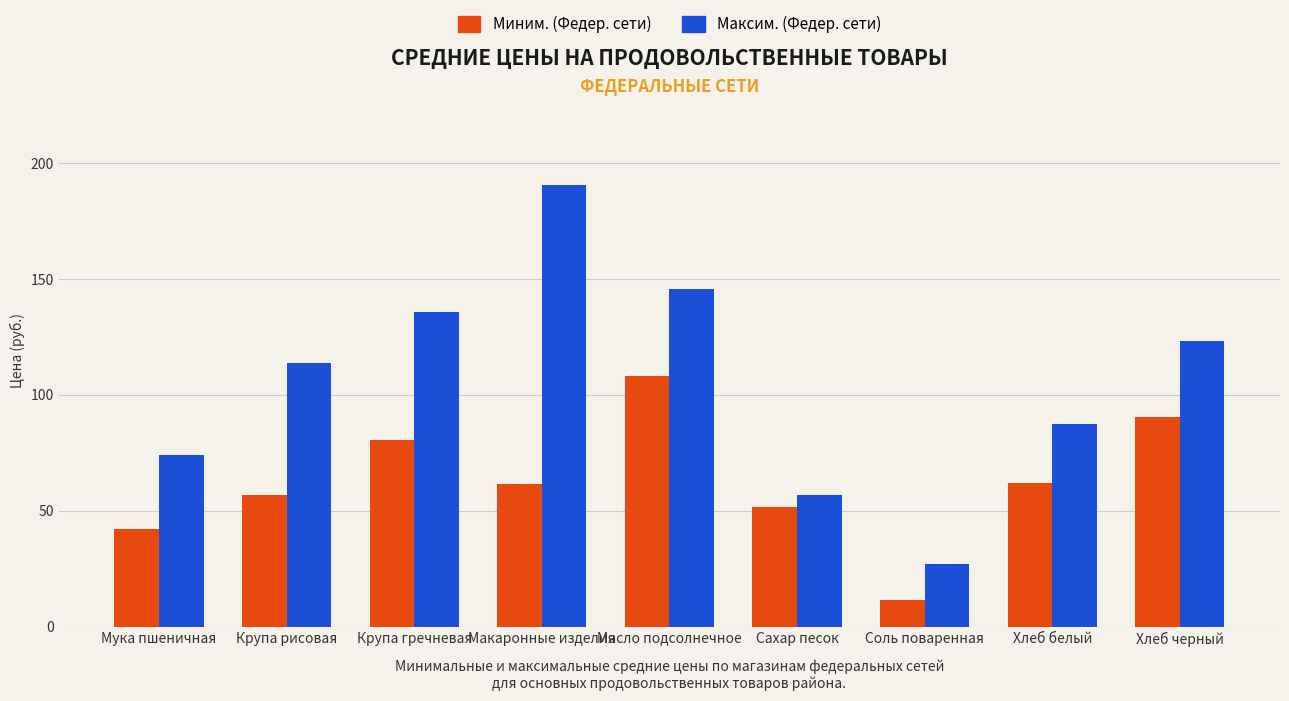

Which series has the largest total across all categories?

Максим. (Федер. сети)